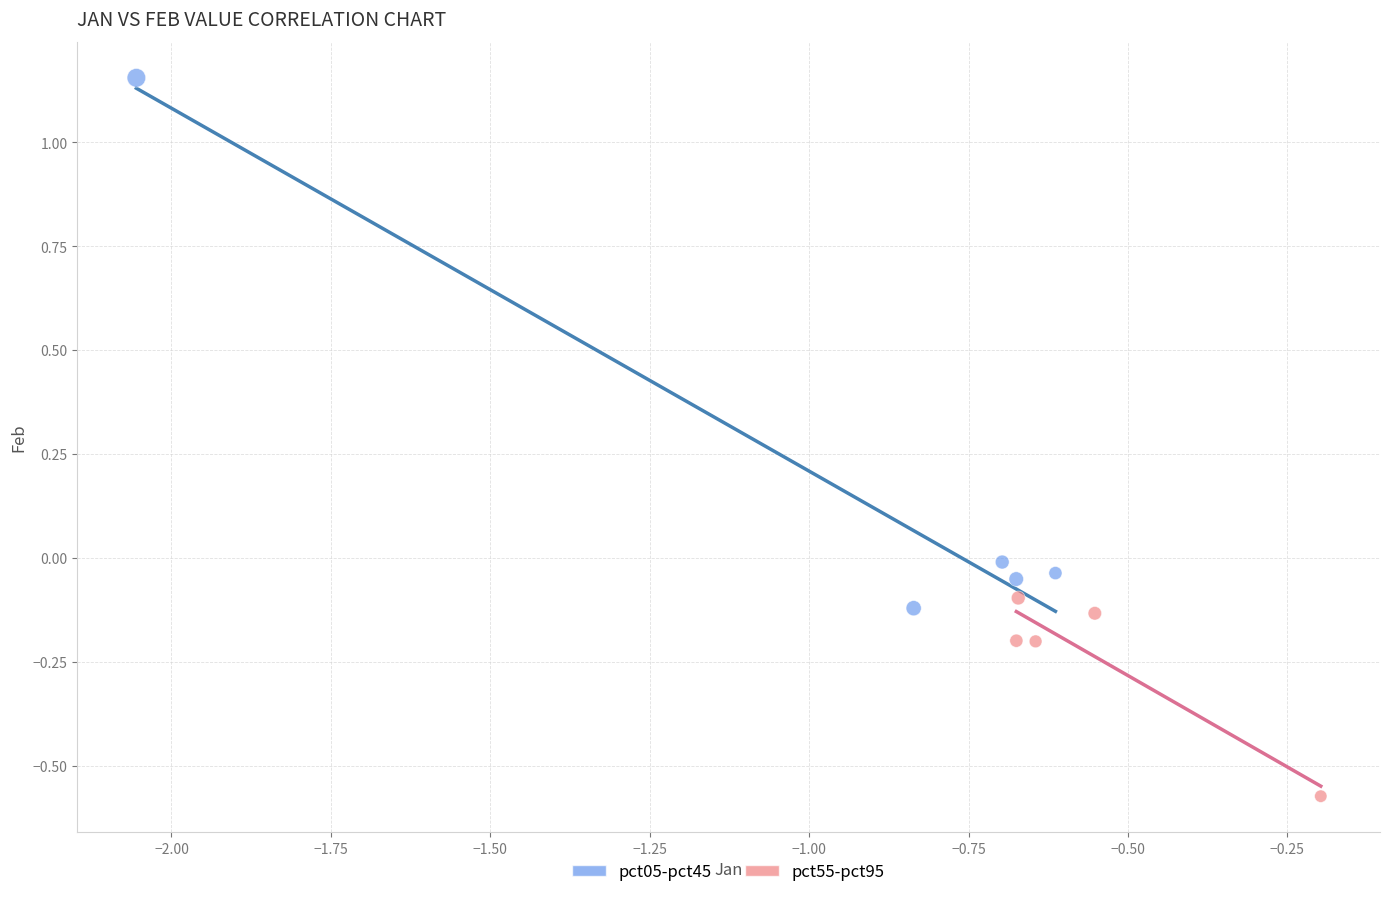

Which series has the widest spread of Y values?

pct05-pct45